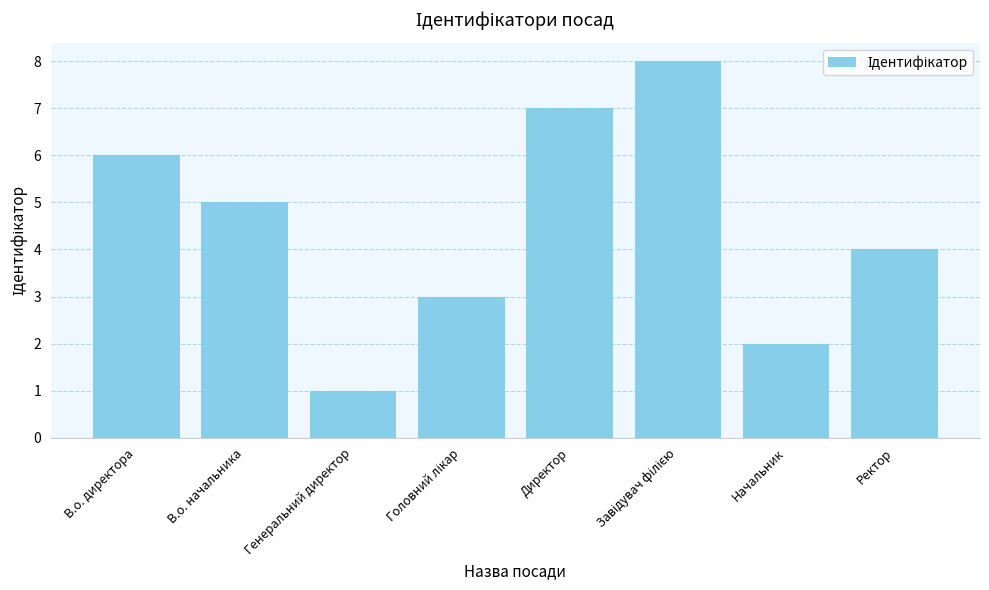

Approximately how many times larger is the value at В.о. директора compared to Ректор?

1.5